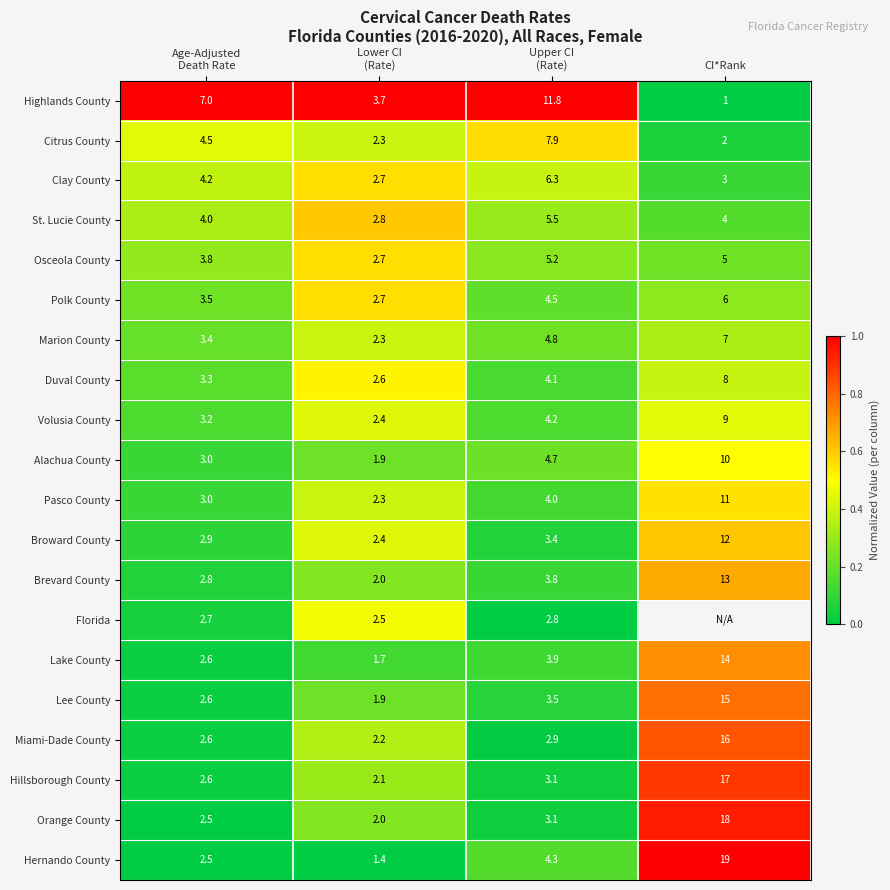

True or false: Alachua County has a value of 6.9 at CI*Rank.

False